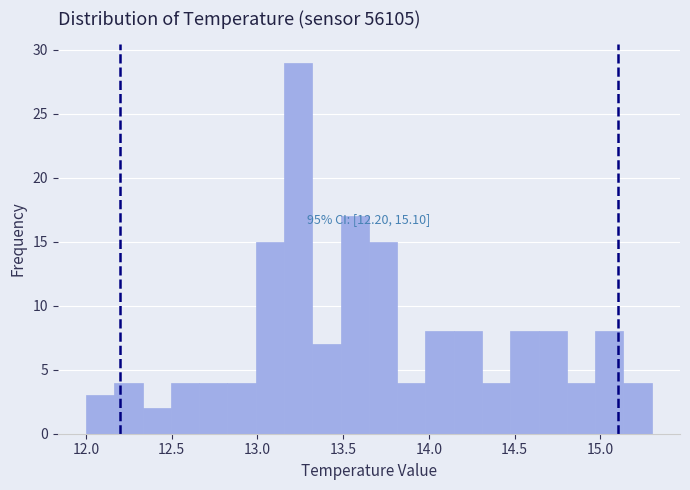

Around what value on the x-axis is the tallest bar? Give the approximate position of its centre, as read against the axis.

13.25